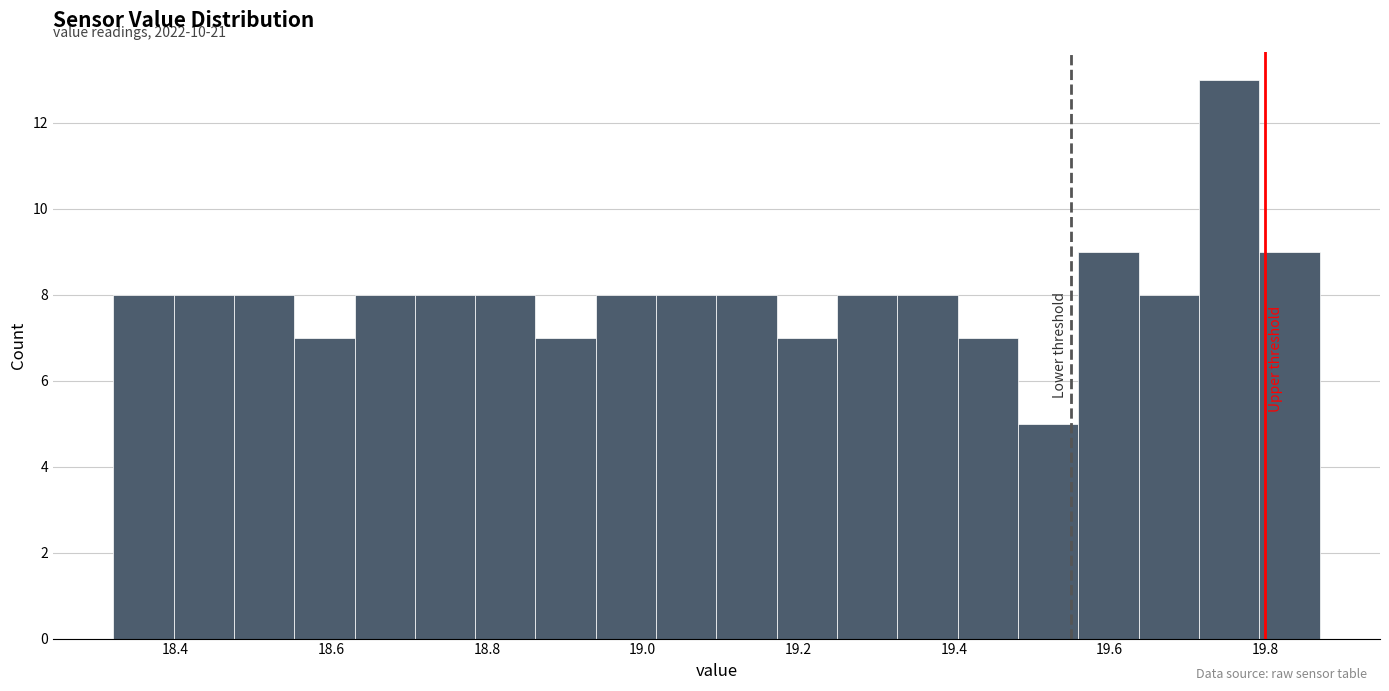

Around what value on the x-axis is the tallest bar? Give the approximate position of its centre, as read against the axis.

19.76